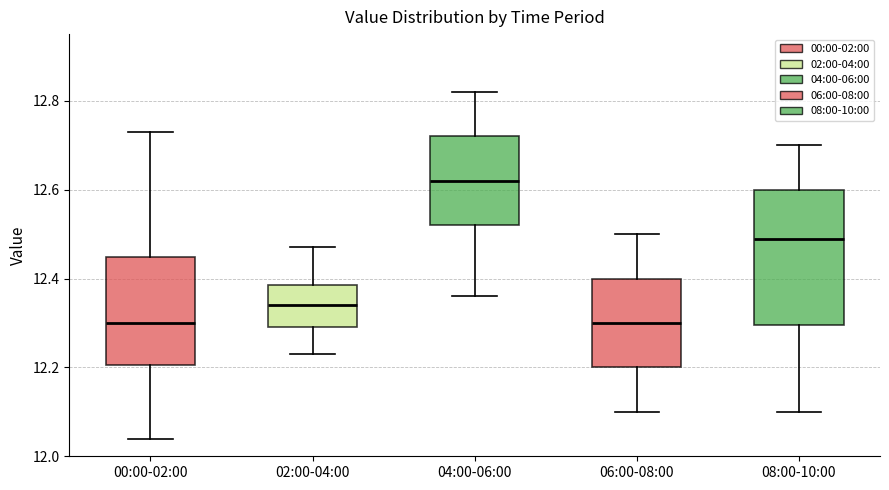

Reading left to right, read every box against the y-axis: the position of its median line, the range the box covers, and the ends of its whiskers. The values are not printed on the chart, so give them approximately, as read against the axis.

00:00-02:00: median 12.30, box 12.20 to 12.44, whiskers 12.04 to 12.74
02:00-04:00: median 12.34, box 12.30 to 12.38, whiskers 12.24 to 12.48
04:00-06:00: median 12.62, box 12.52 to 12.72, whiskers 12.36 to 12.82
06:00-08:00: median 12.30, box 12.20 to 12.40, whiskers 12.10 to 12.50
08:00-10:00: median 12.50, box 12.30 to 12.60, whiskers 12.10 to 12.70